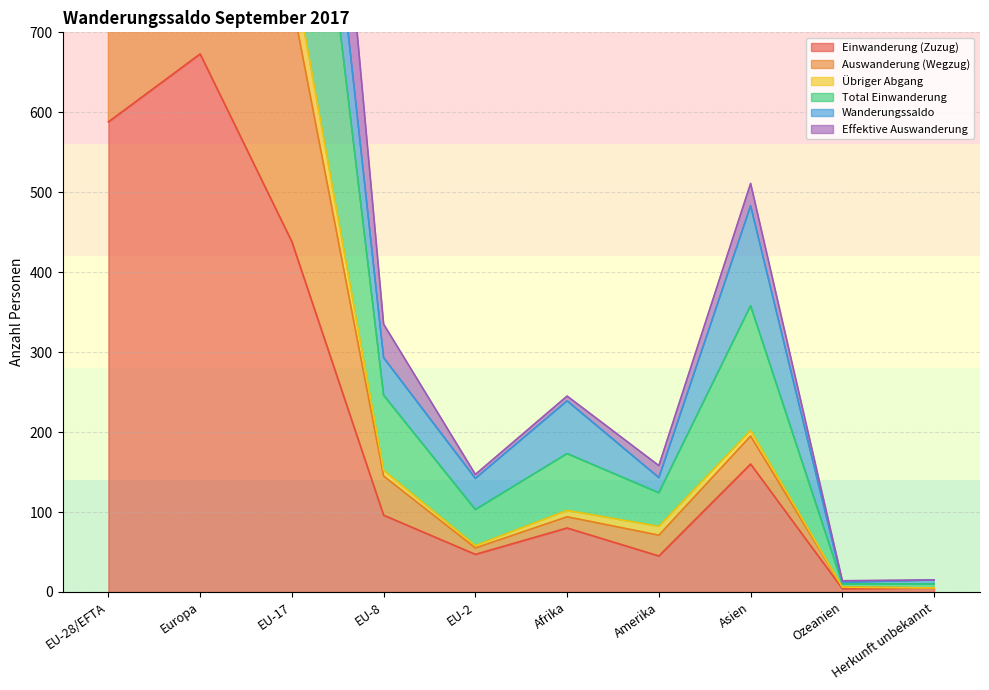

The Einwanderung (Zuzug) series shows 37 at Afrika. True or false?

False